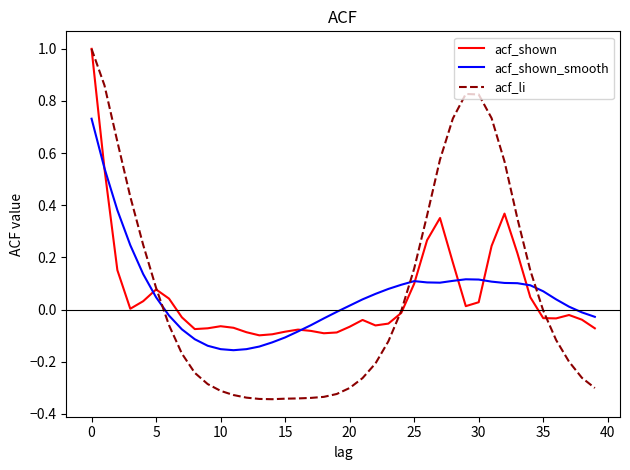

Which series has the widest spread of values?

acf_li